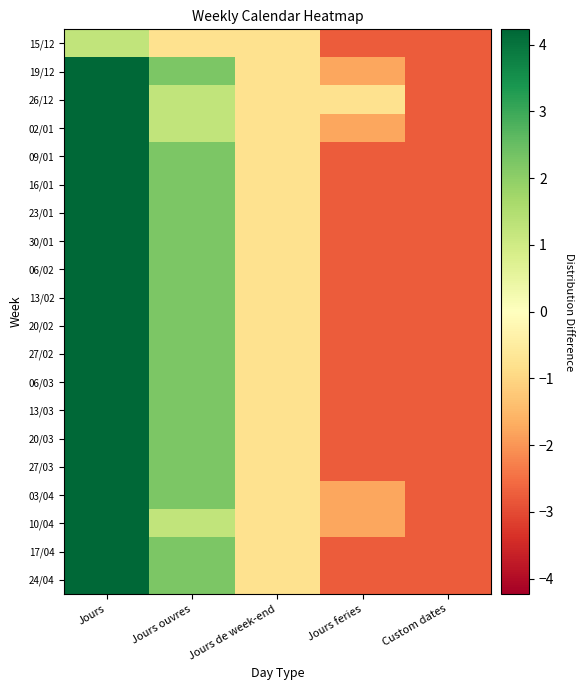

List the series in order of their peak value, lowest first.

15/12, 19/12, 26/12, 02/01, 09/01, 16/01, 23/01, 30/01, 06/02, 13/02, 20/02, 27/02, 06/03, 13/03, 20/03, 27/03, 03/04, 10/04, 17/04, 24/04